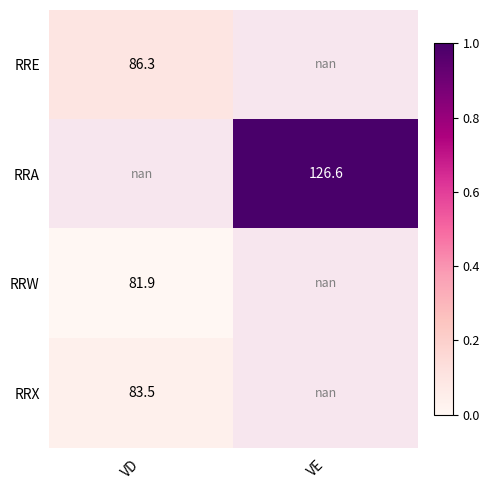

The RRA series shows 126.6 at VE. True or false?

True